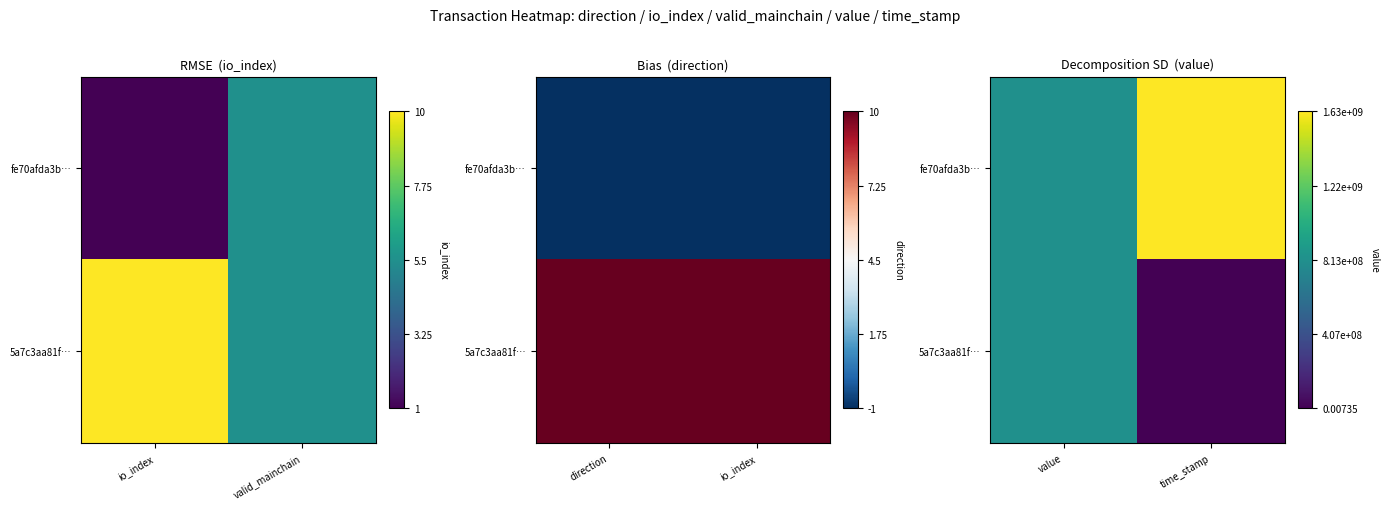

Between value and time_stamp, which series saw the biggest shift?

fe70afda3b…